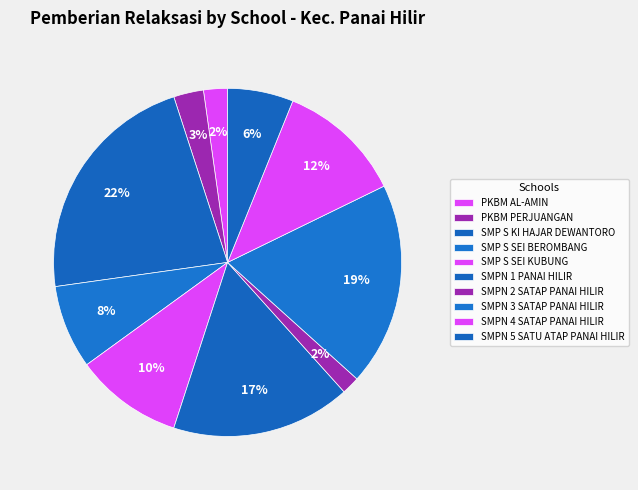

Which has a higher value, SMPN 3 SATAP PANAI HILIR or SMP S KI HAJAR DEWANTORO?

SMP S KI HAJAR DEWANTORO